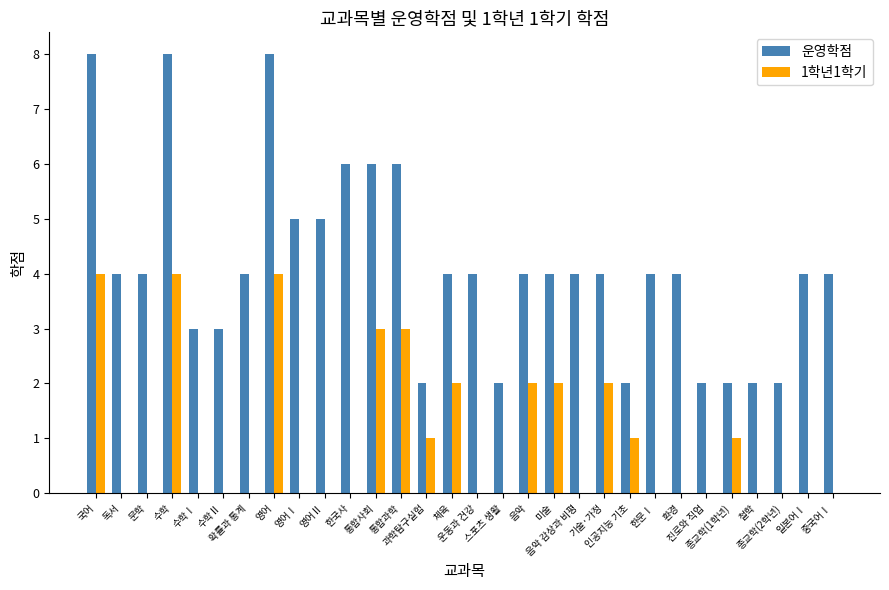

Are the bars grouped side by side (vs. stacked)?

Yes